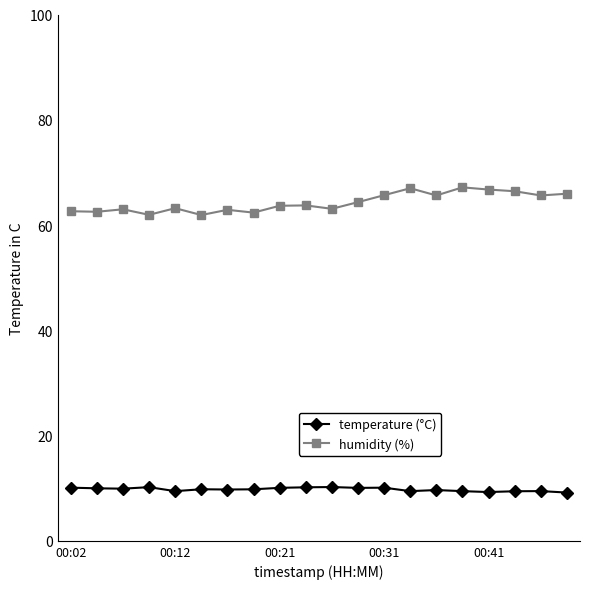

How many lines are shown in the chart?

2